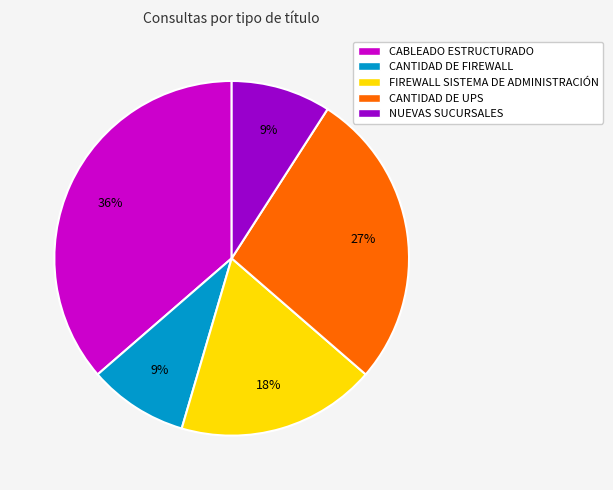

How many slices are in this pie chart?

5